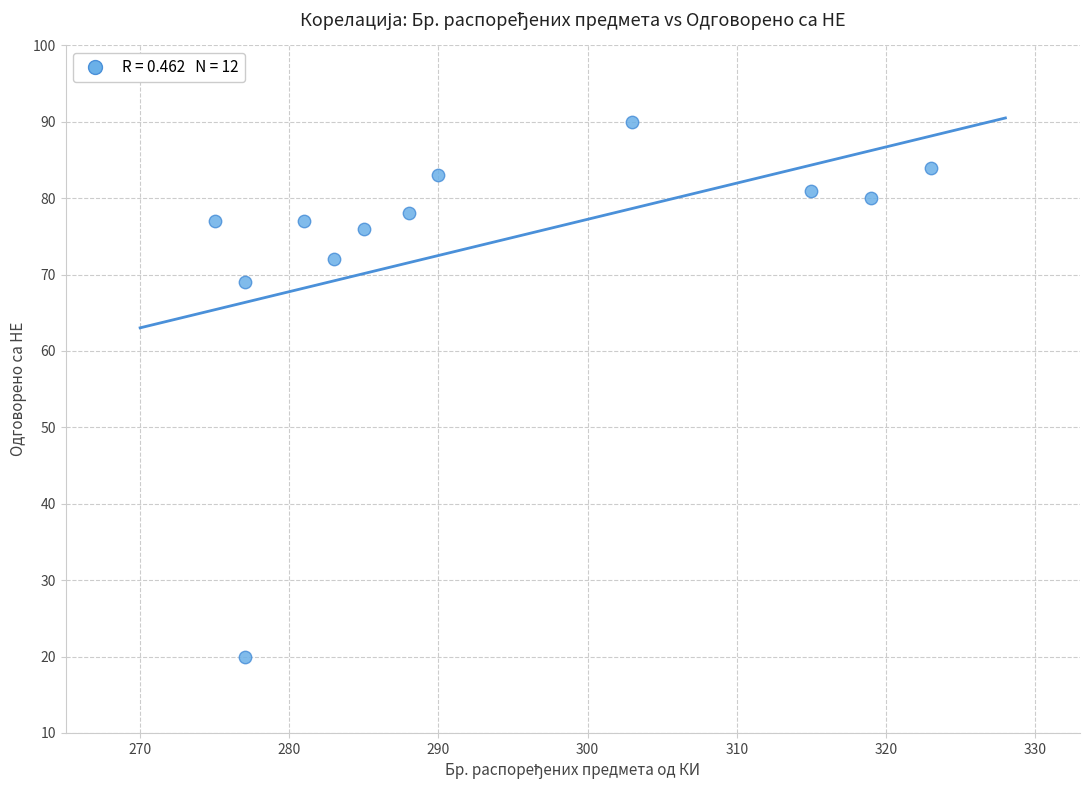

What is the range of X values (max minus min)?

48